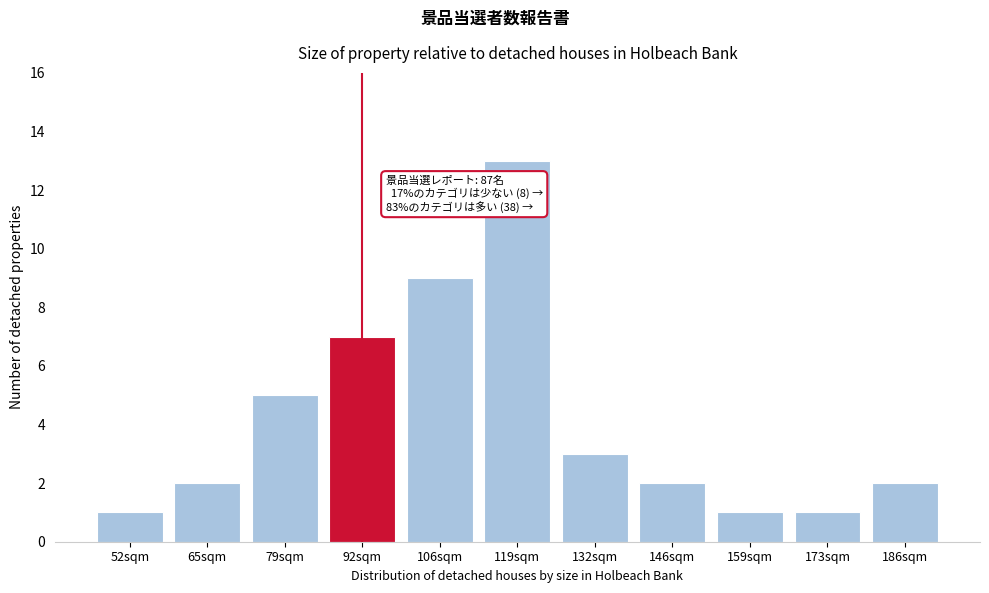

Reading left to right, list all the values displayed in this chart.

1	2	5	7	9	13	3	2	1	1	2